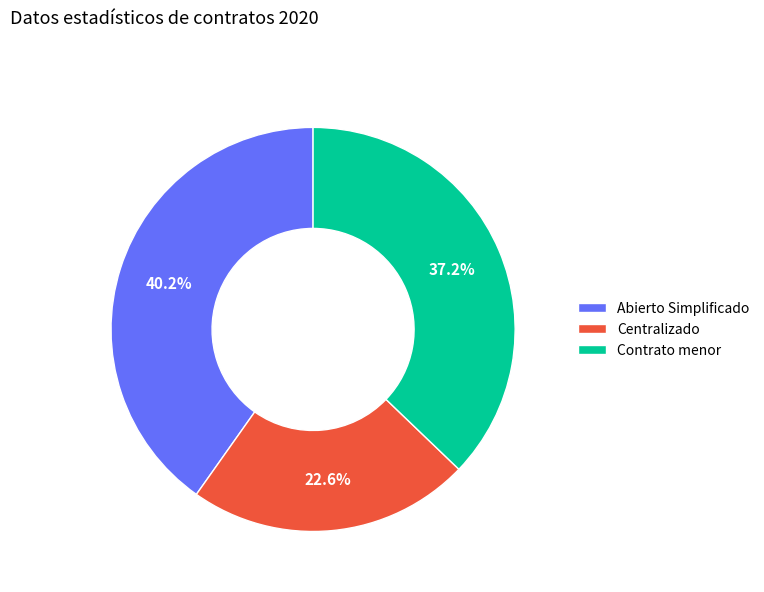

Rank the categories by value from highest to lowest.

Abierto Simplificado, Contrato menor, Centralizado